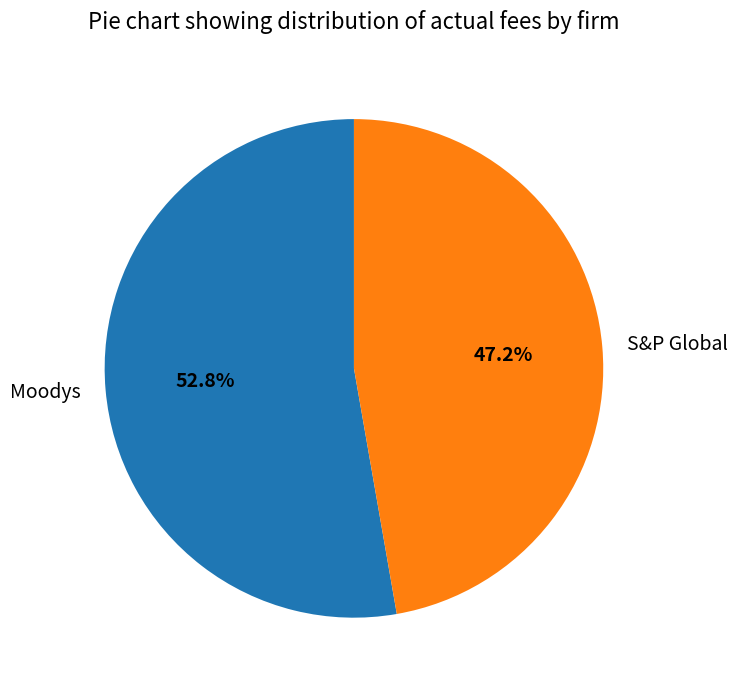

What percentage is the S&P Global slice, to the nearest percent?

47%